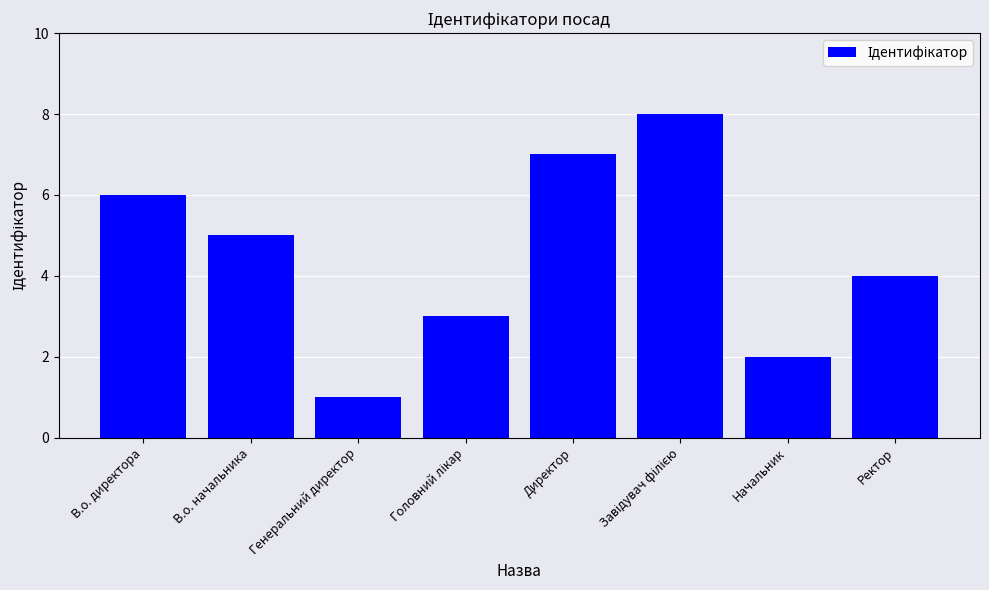

What is the label of the 8th bar from the left?

Ректор